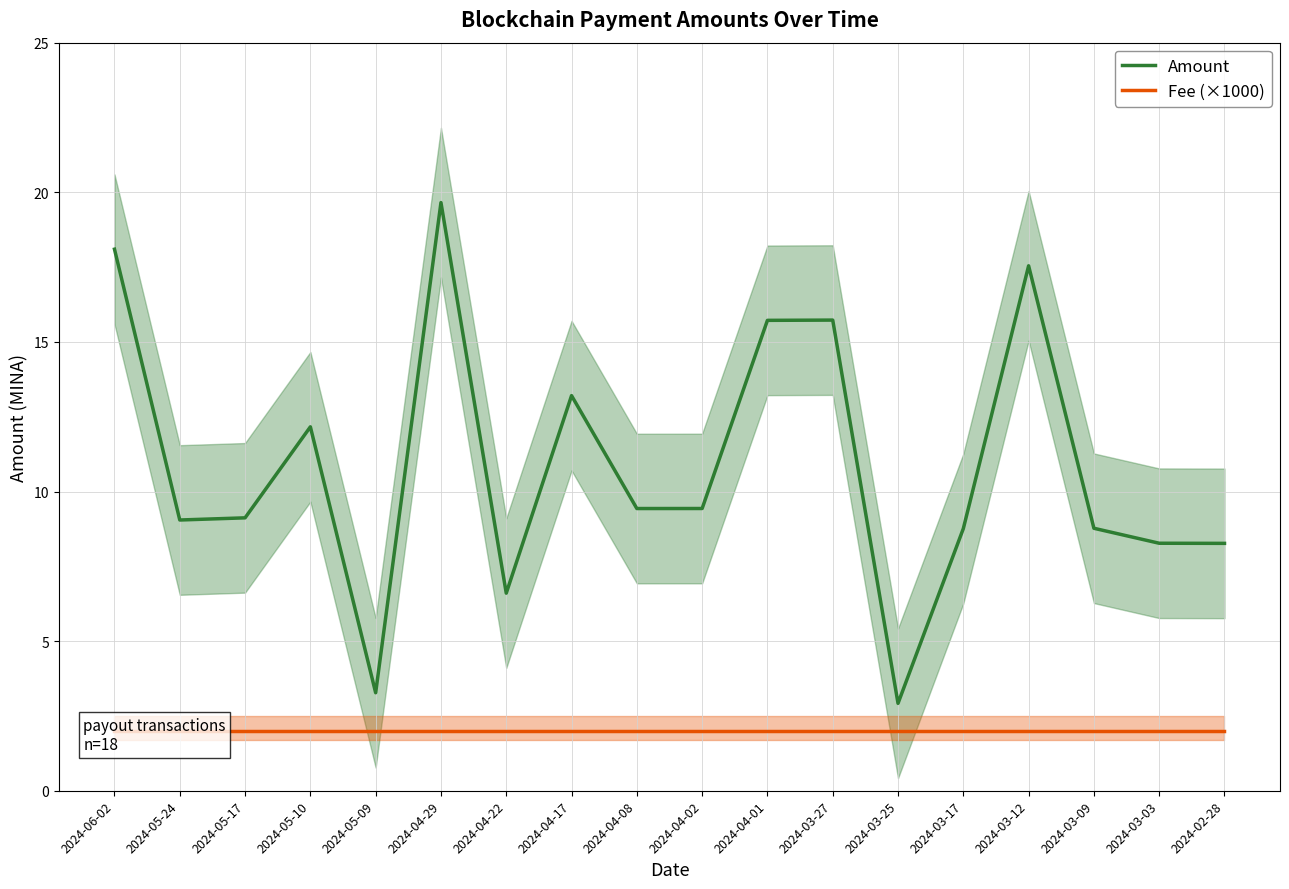

True or false: Fee (×1000) and Amount intersect in this chart.

False